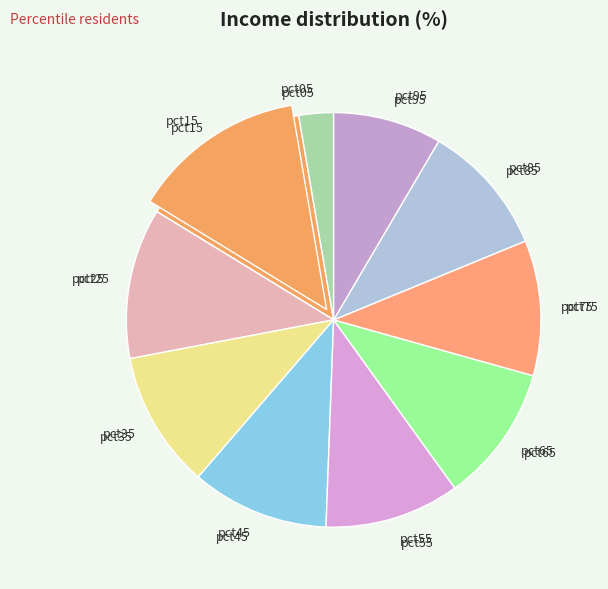

To the nearest percent, what is the difference between the largest and smallest slice percentages?

11%